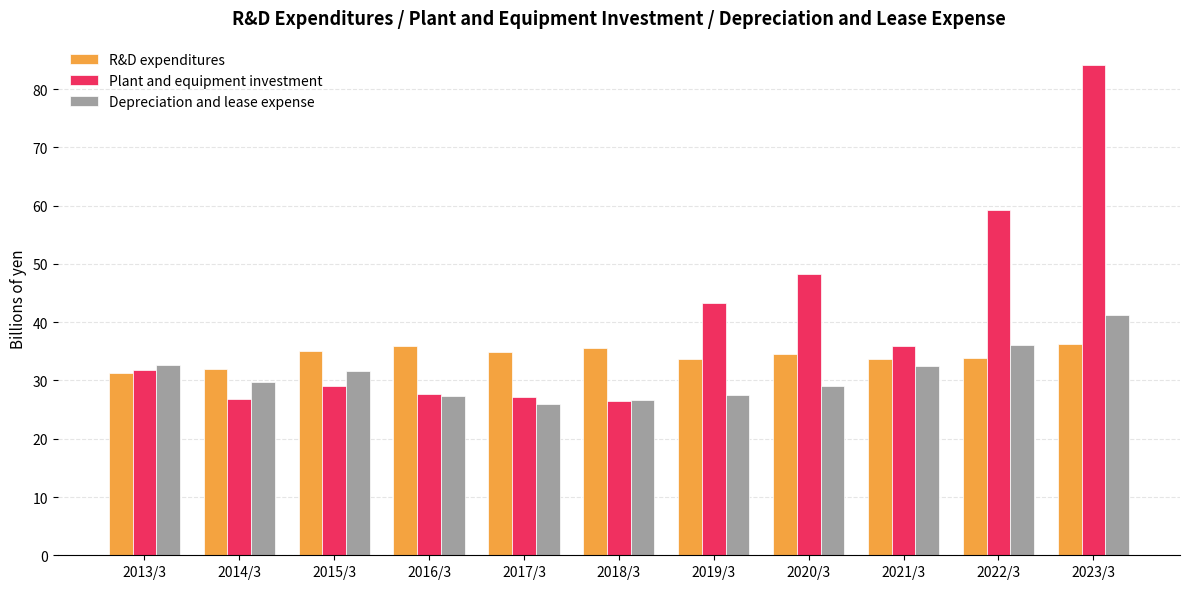

At how many categories does at least one series exceed 39?

4